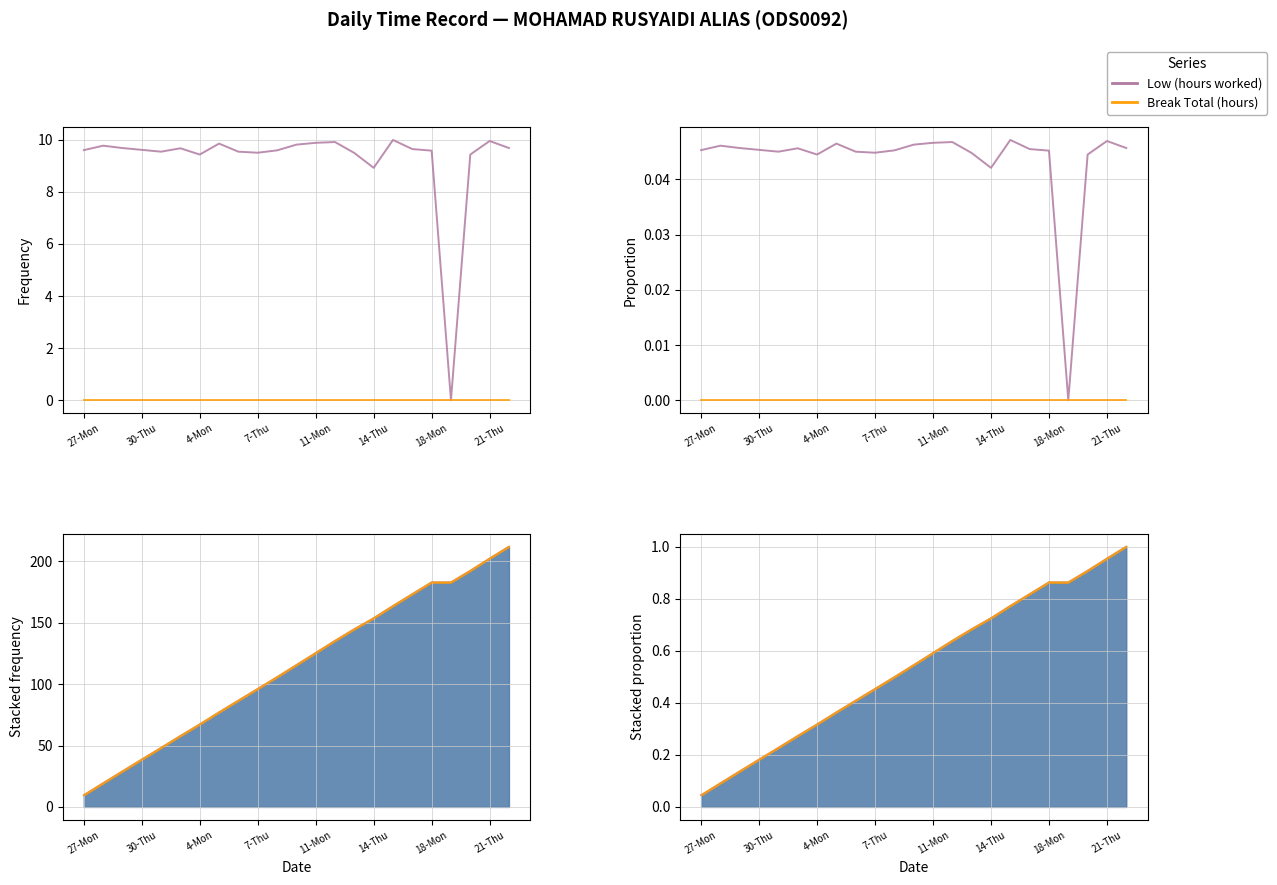

Which series changed the most between 9 and 22?

Low (hours worked)